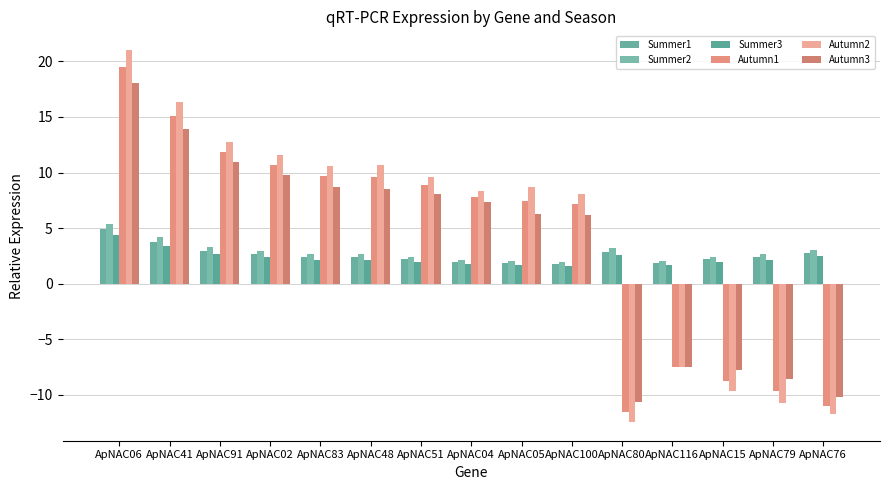

What is the difference between the maximum and minimum values in the Summer3 series?

2.8